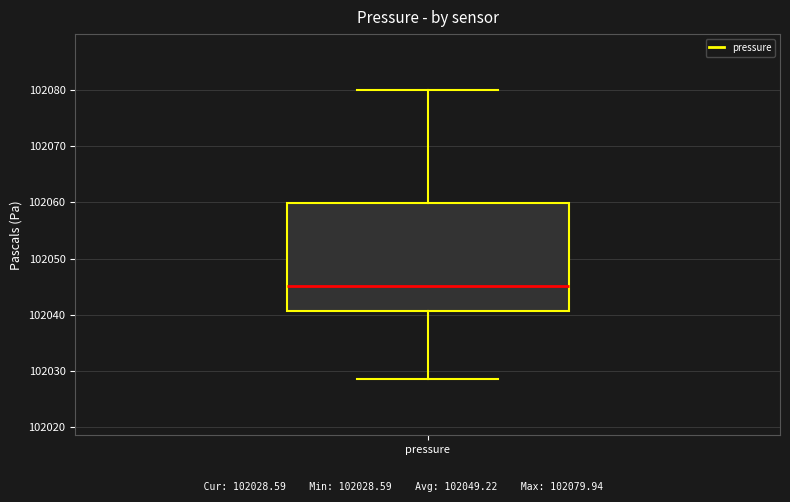

Where does the lower whisker of the box for pressure end on the y-axis? The values are not printed on the chart, so give them approximately, as read against the axis.

102029